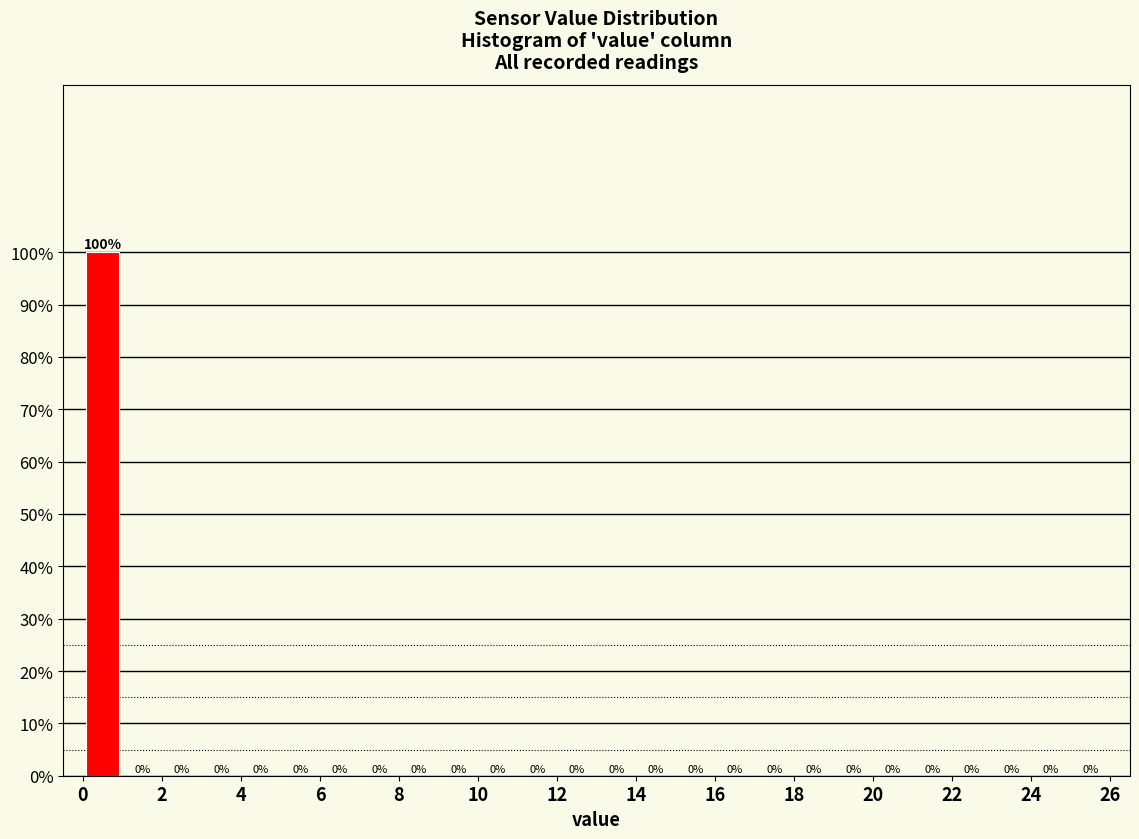

Reading left to right, transcribe this chart: for each bar, give the range it covers on the x-axis and its height.

0 to 1: 100
1 to 2: 0
2 to 3: 0
3 to 4: 0
4 to 5: 0
5 to 6: 0
6 to 7: 0
7 to 8: 0
8 to 9: 0
9 to 10: 0
10 to 11: 0
11 to 12: 0
12 to 13: 0
13 to 14: 0
14 to 15: 0
15 to 16: 0
16 to 17: 0
17 to 18: 0
18 to 19: 0
19 to 20: 0
20 to 21: 0
21 to 22: 0
22 to 23: 0
23 to 24: 0
24 to 25: 0
25 to 26: 0